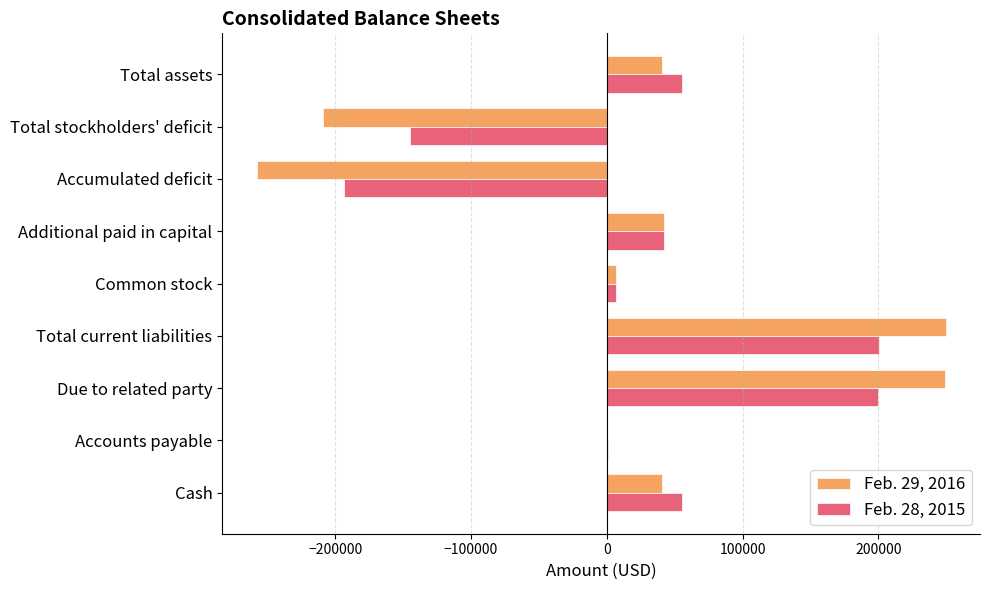

The value of Feb. 28, 2015 at Total stockholders' deficit is -144814. True or false?

True